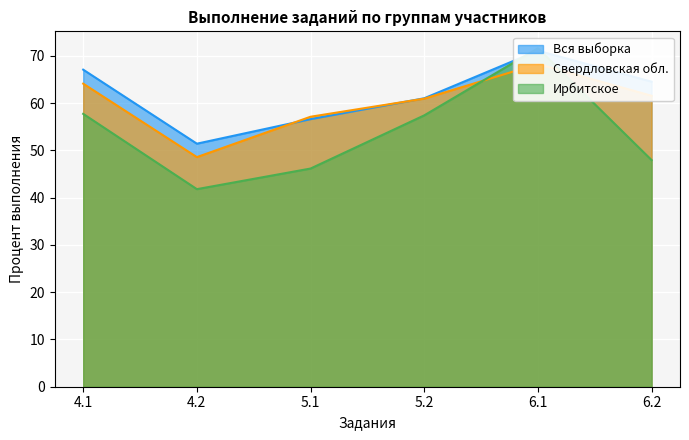

How many intersections are there between Вся выборка and Ирбитское?

2